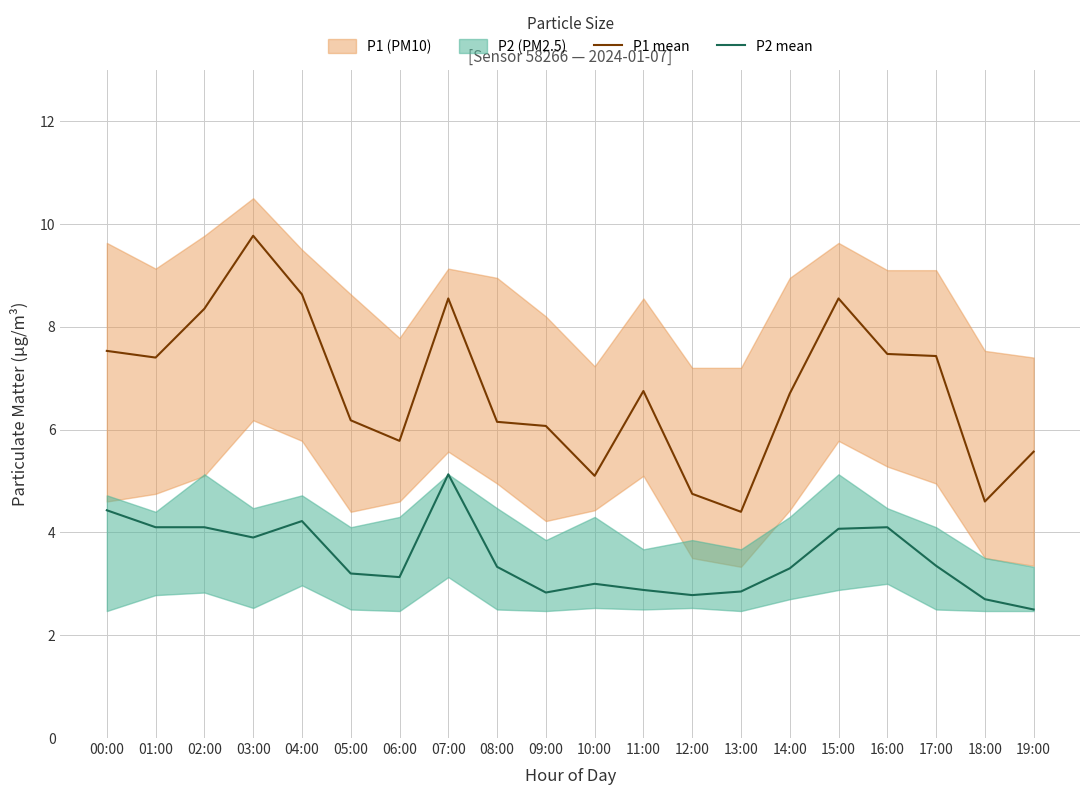

Does the chart have visible grid lines?

Yes